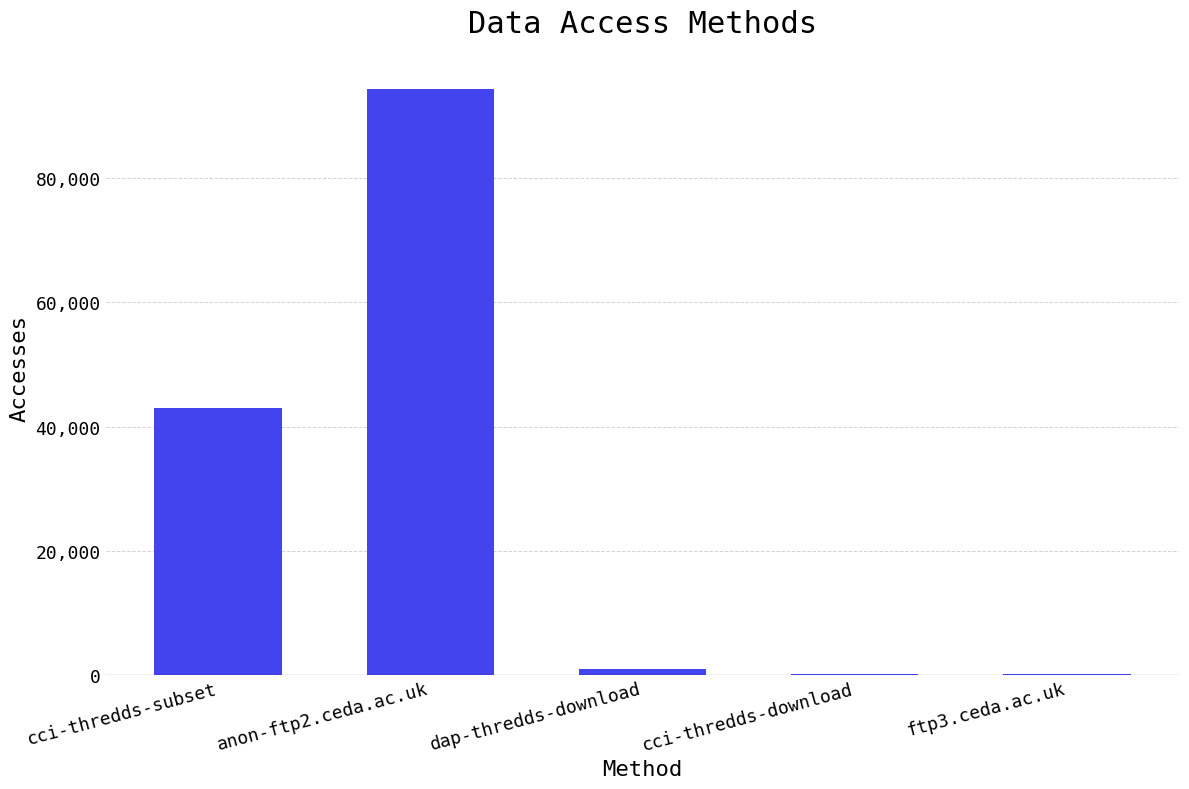

True or false: the data shows 109 at cci-thredds-download.

True